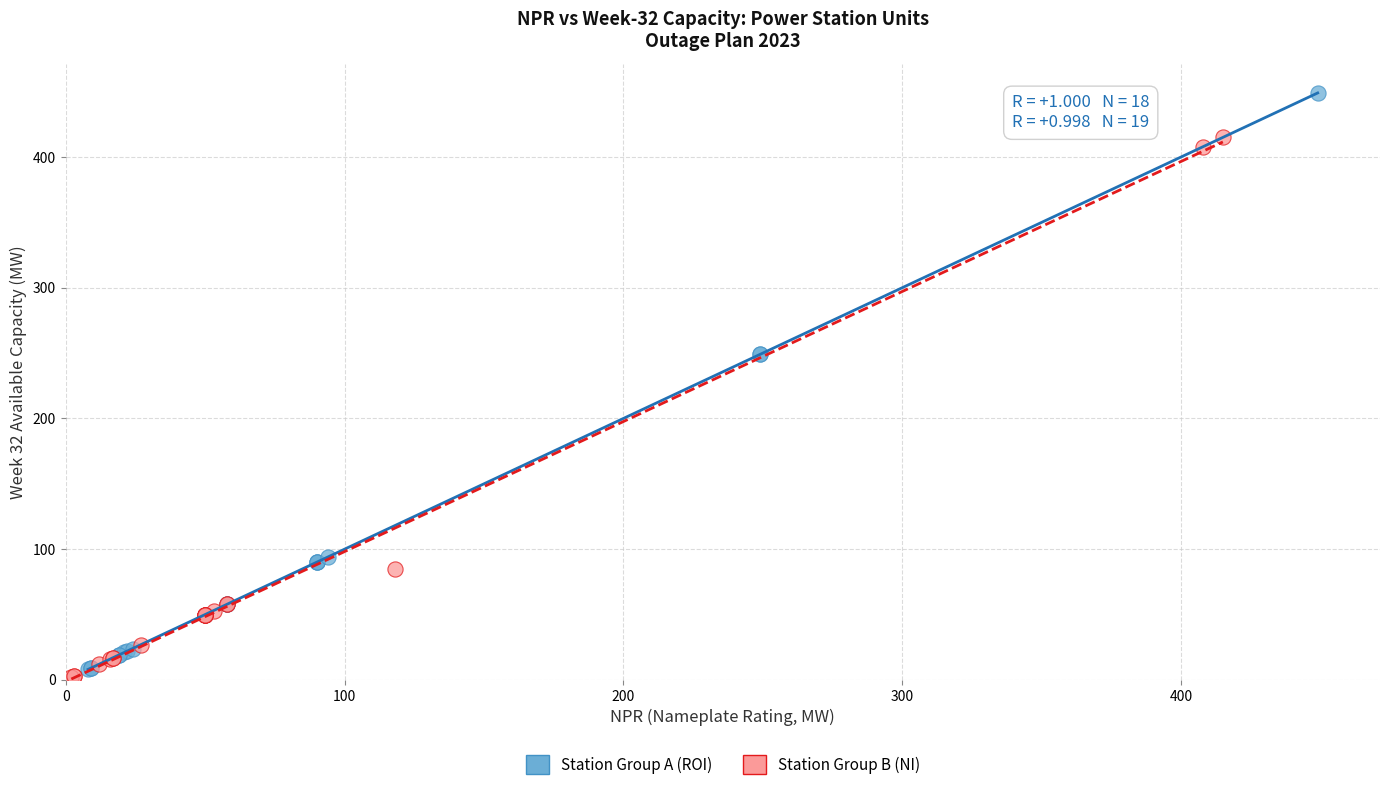

Which series has the largest Y range (max minus min)?

Station Group A (ROI)